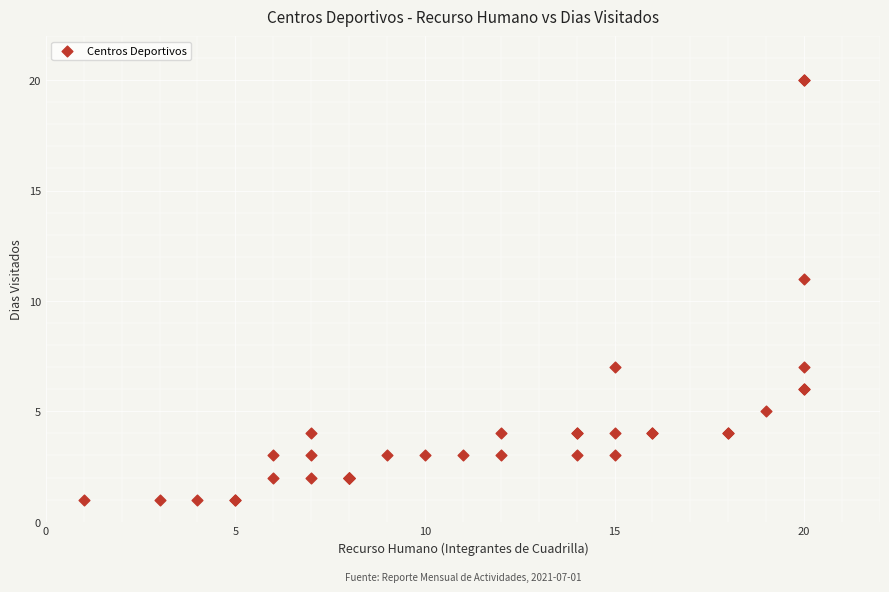

What Y value in the scatter plot is closest to 10?

11